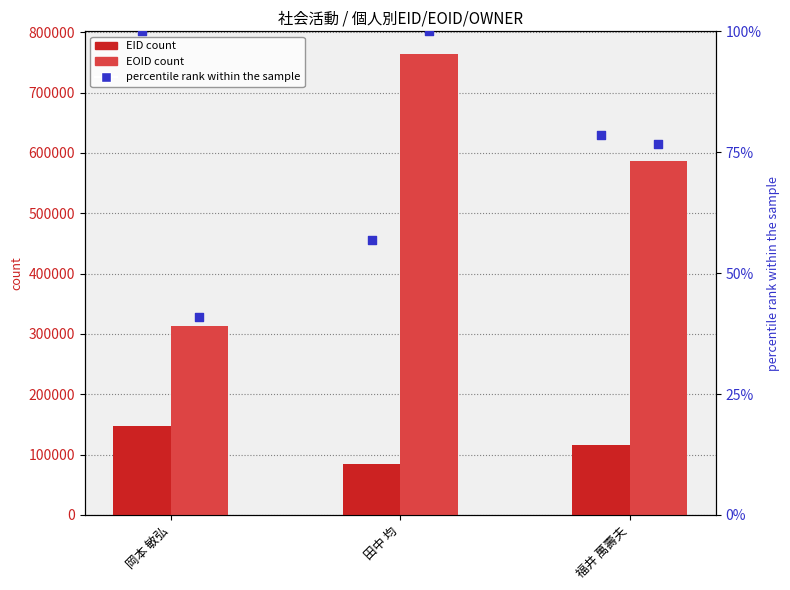

Is the value of EID at 岡本 敏弘 greater than the value of EOID rank at 福井 萬壽夫?

Yes